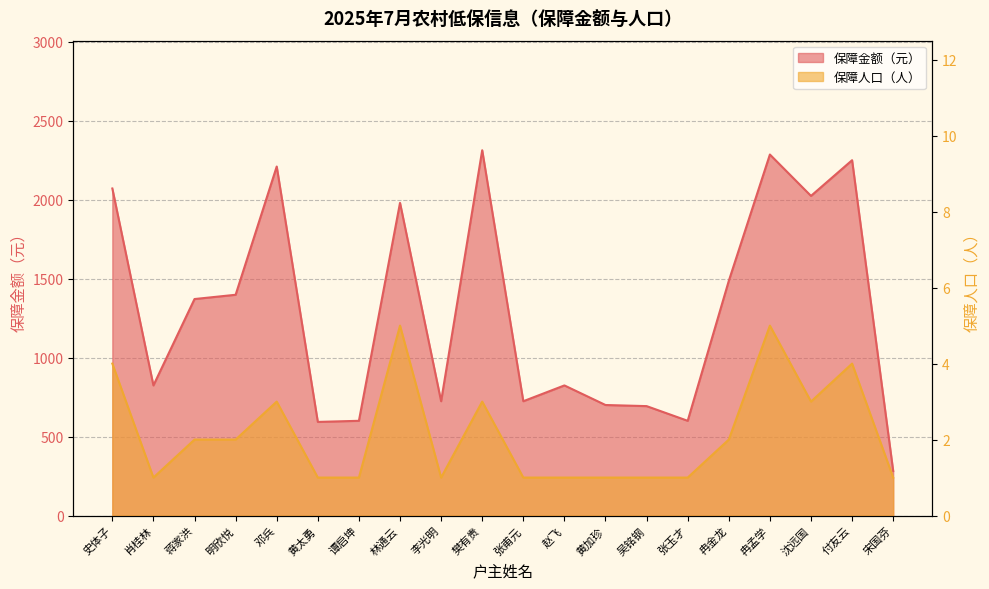

Reading left to right, transcribe all the data shown in this chart.

保障金额（元）: 2071	824	1371	1398	2210	593	600	1980	724	2313	724	824	700	693	600	1486	2286	2024	2250	282
保障人口（人）: 4	1	2	2	3	1	1	5	1	3	1	1	1	1	1	2	5	3	4	1